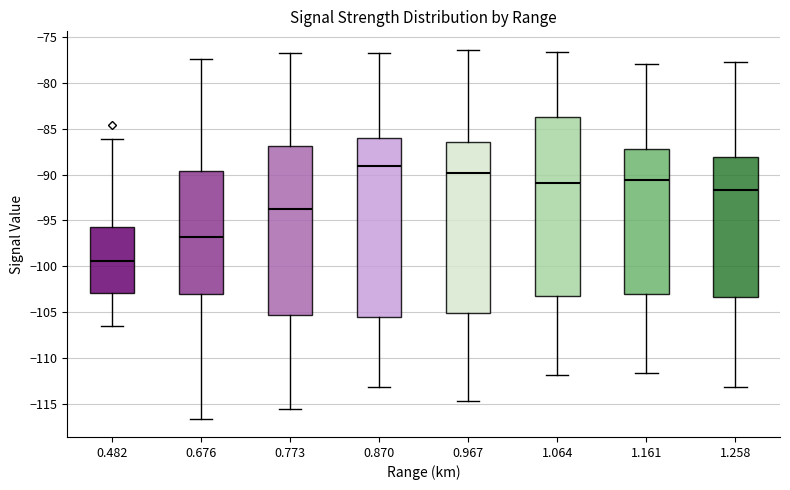

Which box's median line is the lowest?

0.482